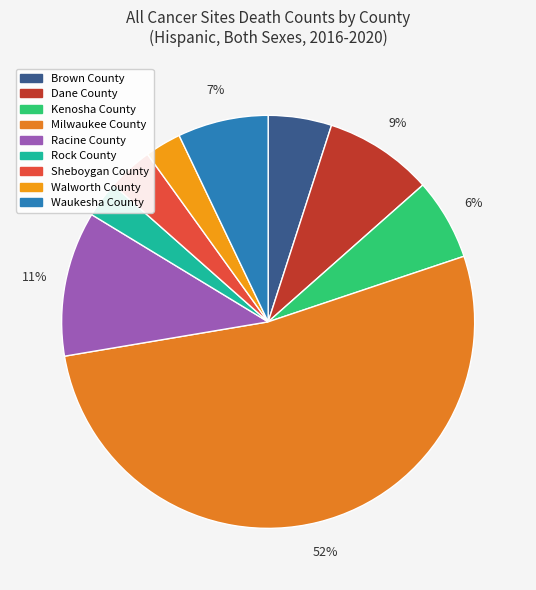

To the nearest percent, what portion does Sheboygan County represent?

4%